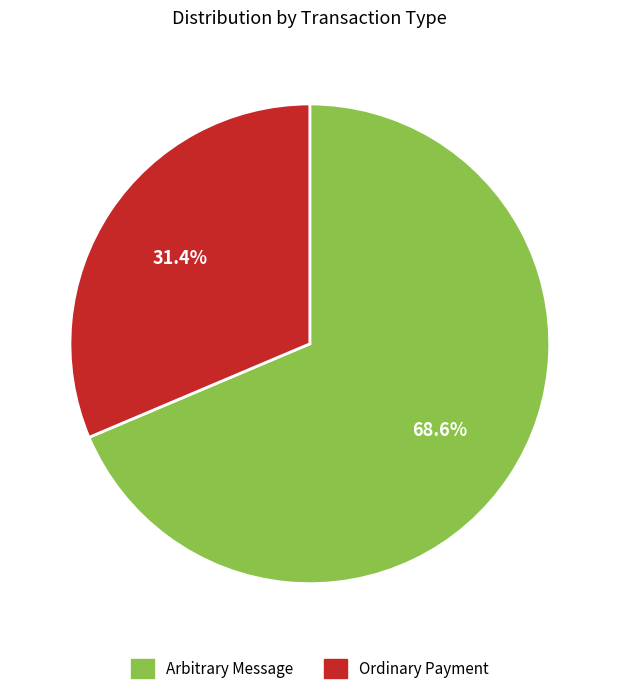

What is the ratio of the value at Ordinary Payment to the value at Arbitrary Message?

0.5